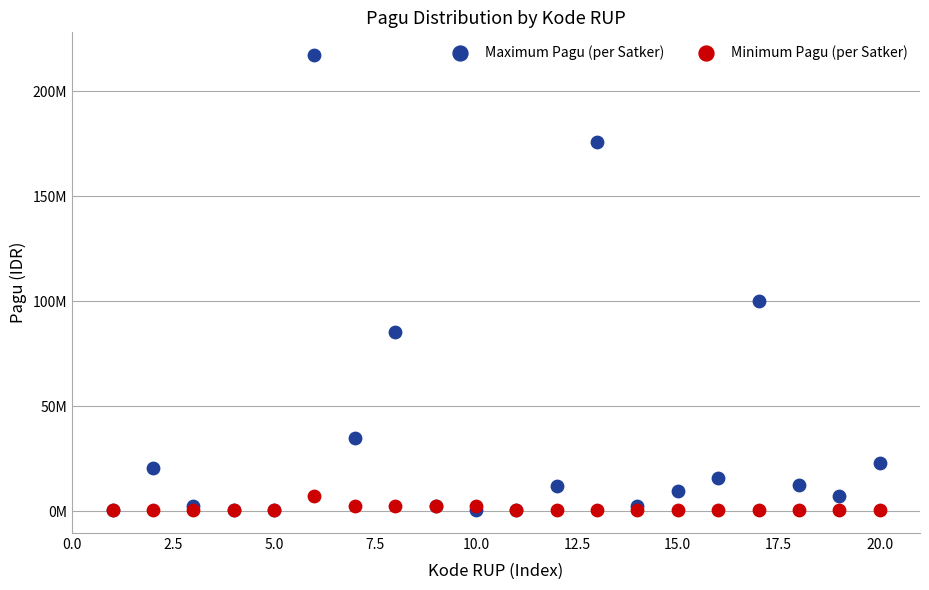

What are all the series names shown in the legend?

Maximum Pagu (per Satker), Minimum Pagu (per Satker)